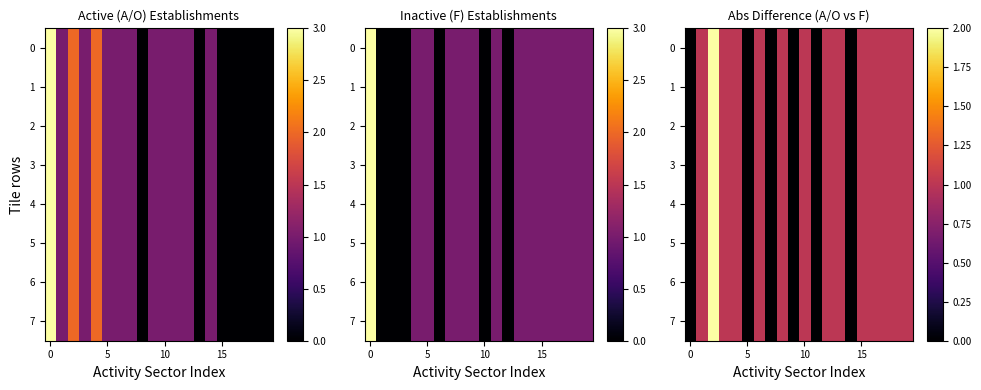

What is the total value across all series at 18?

8